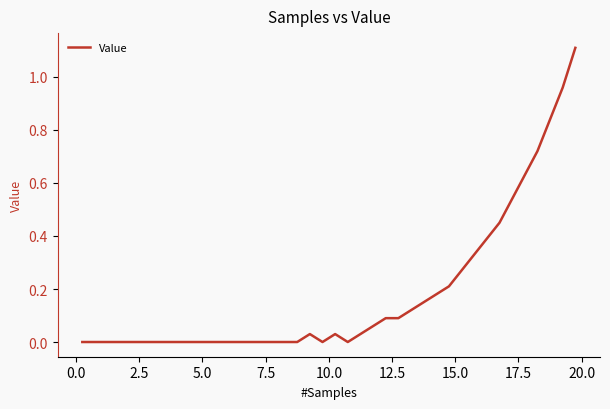

What is the maximum value shown in the chart?

1.1